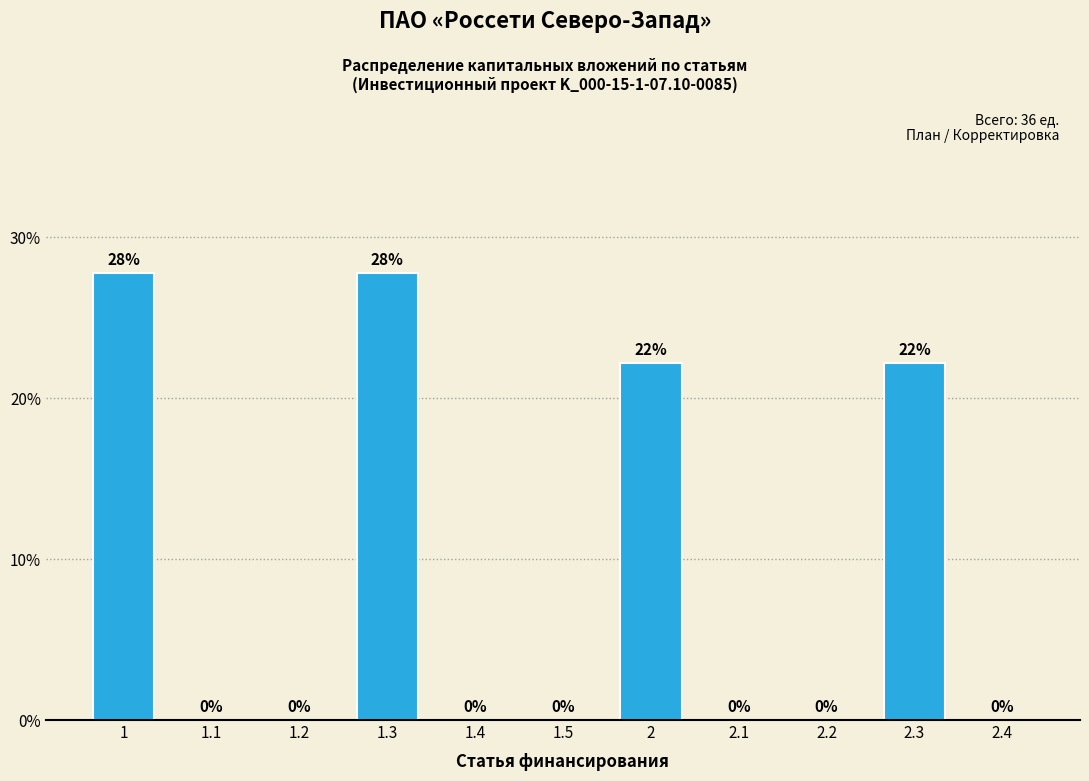

Is it true that the value at 1.3 is 49.3?

False